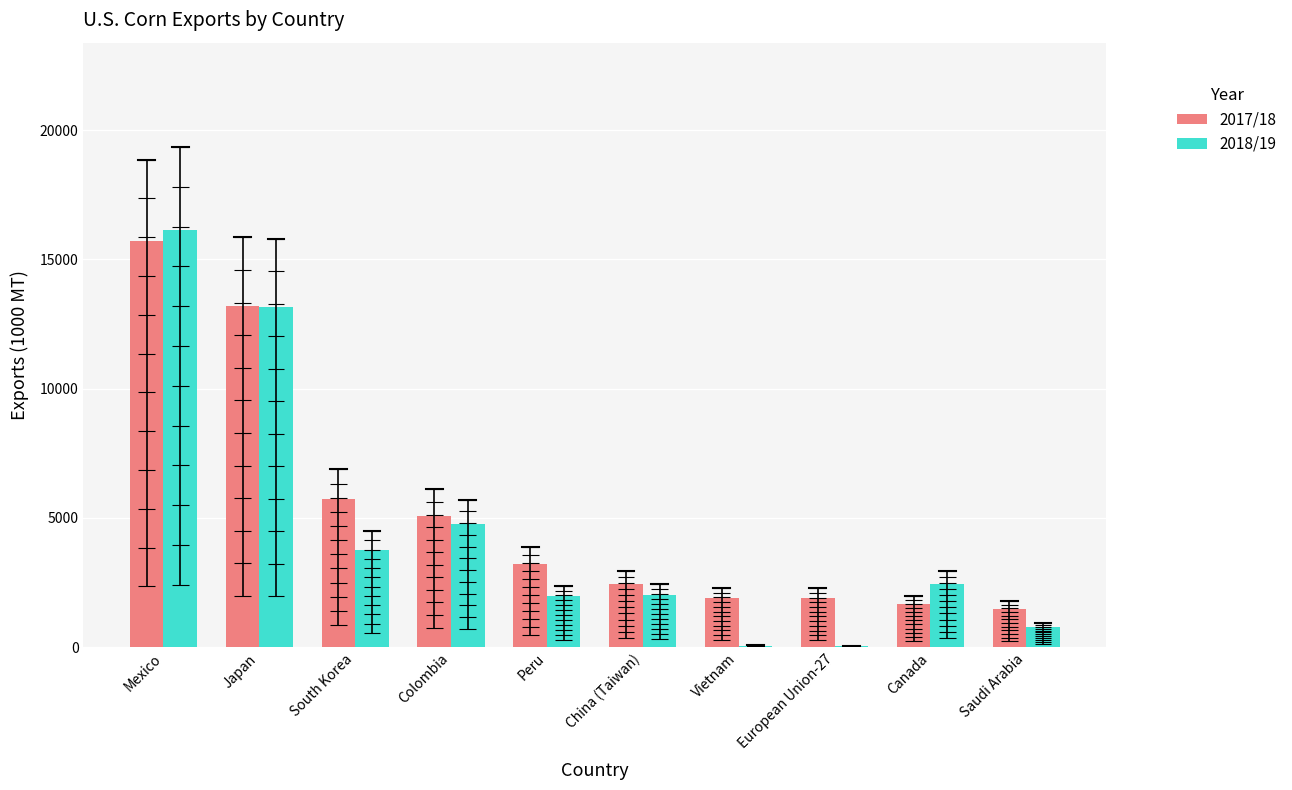

Where does the 2017/18 series first go above 3238?

Mexico